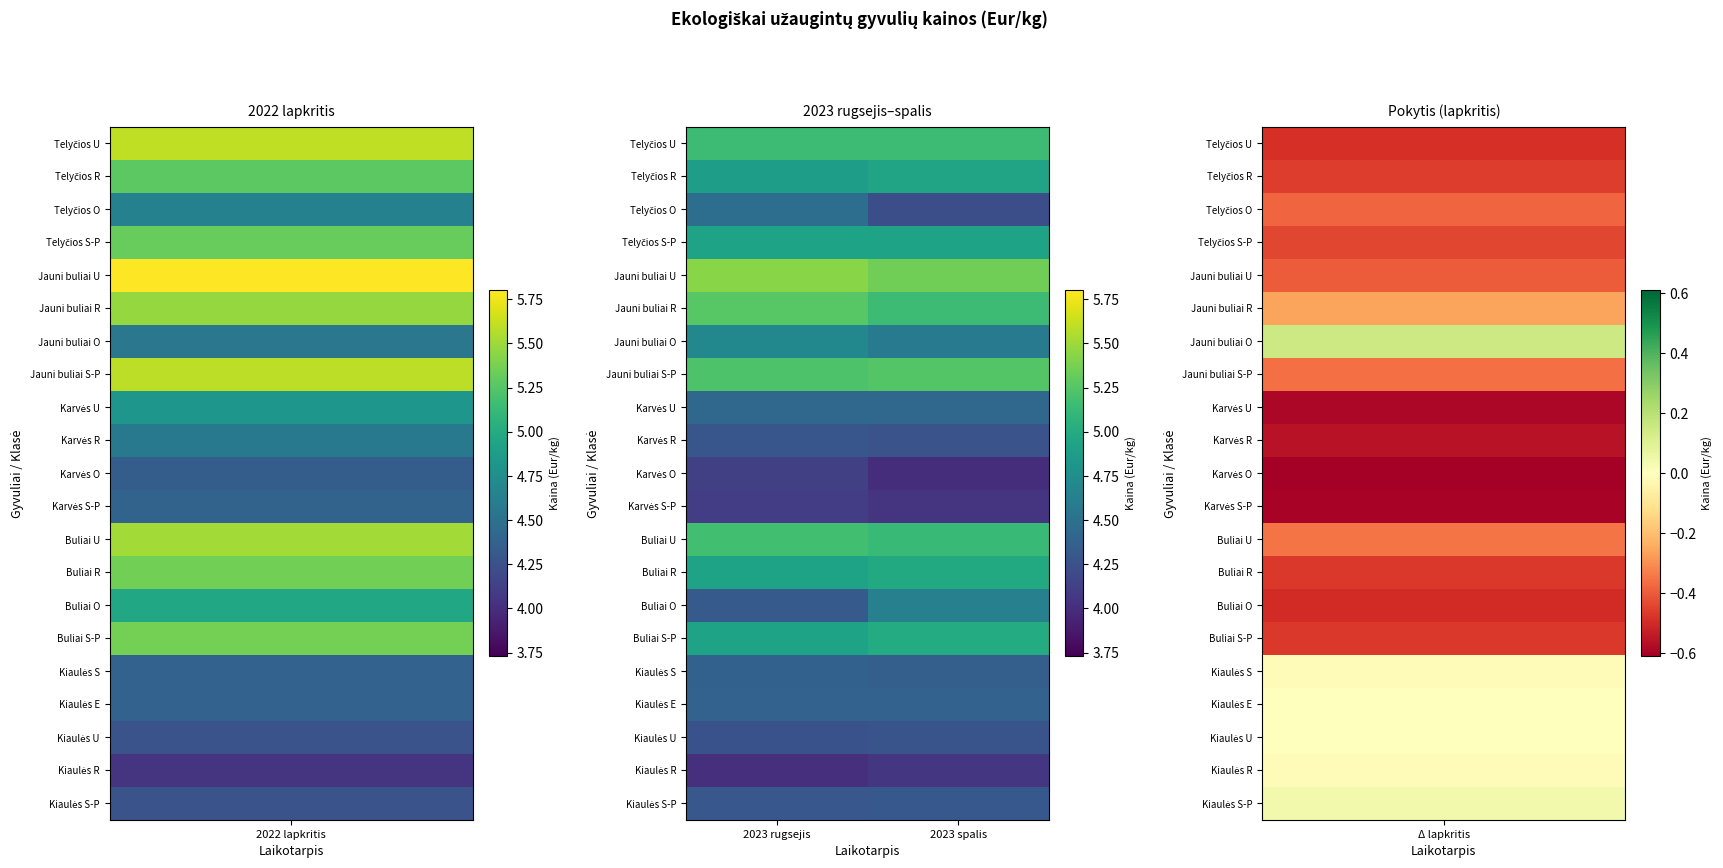

How many categories are shown in the chart?

2